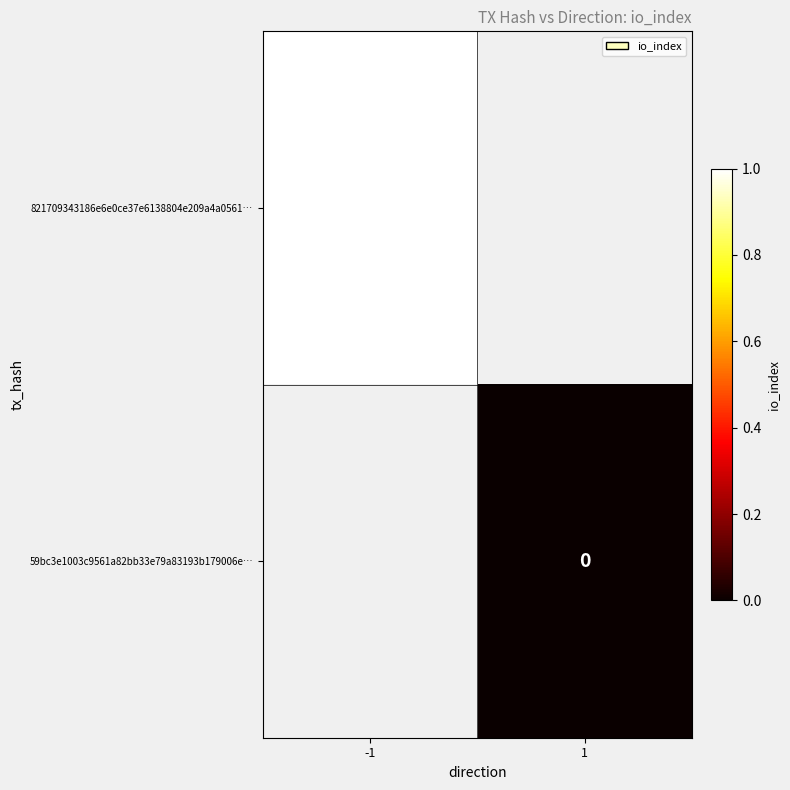

Is the value of 59bc3e1003c9561a82bb33e79a83193b179006e… at 1 greater than the value of 821709343186e6e0ce37e6138804e209a4a0561… at -1?

No